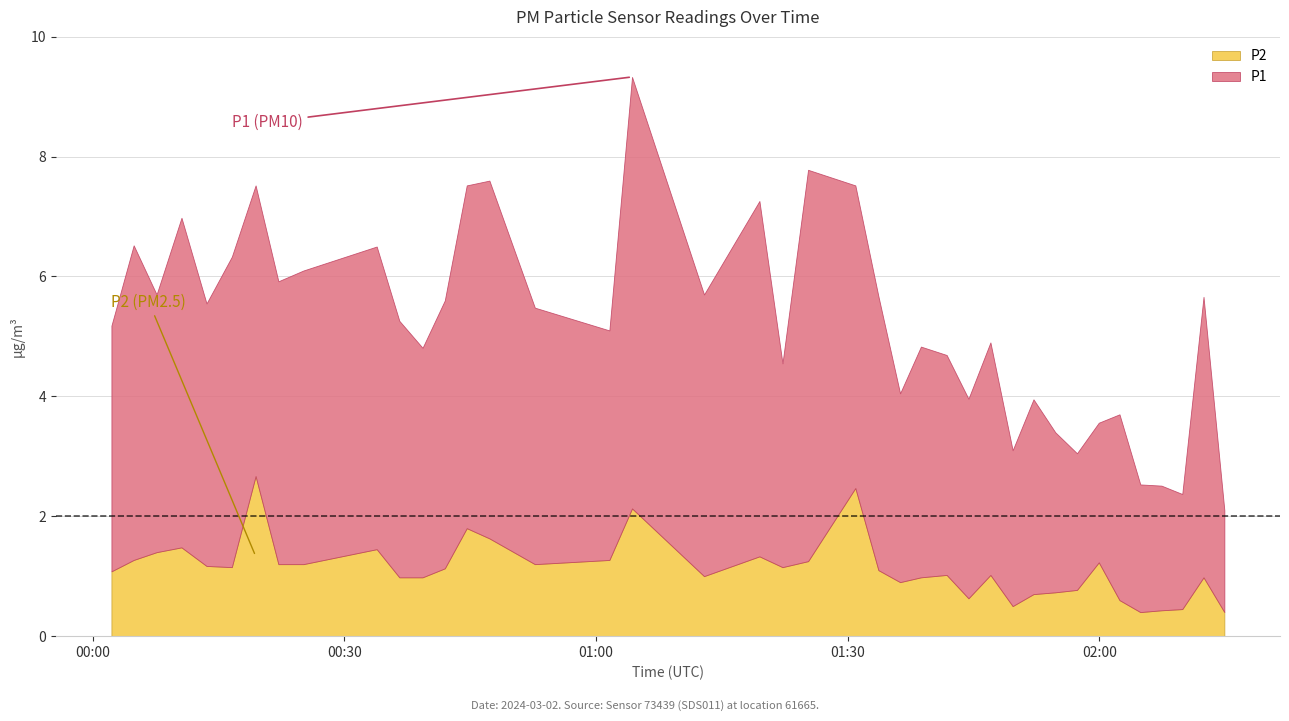

What value does the P2 series have at 2024-03-02T01:49:40?

0.5